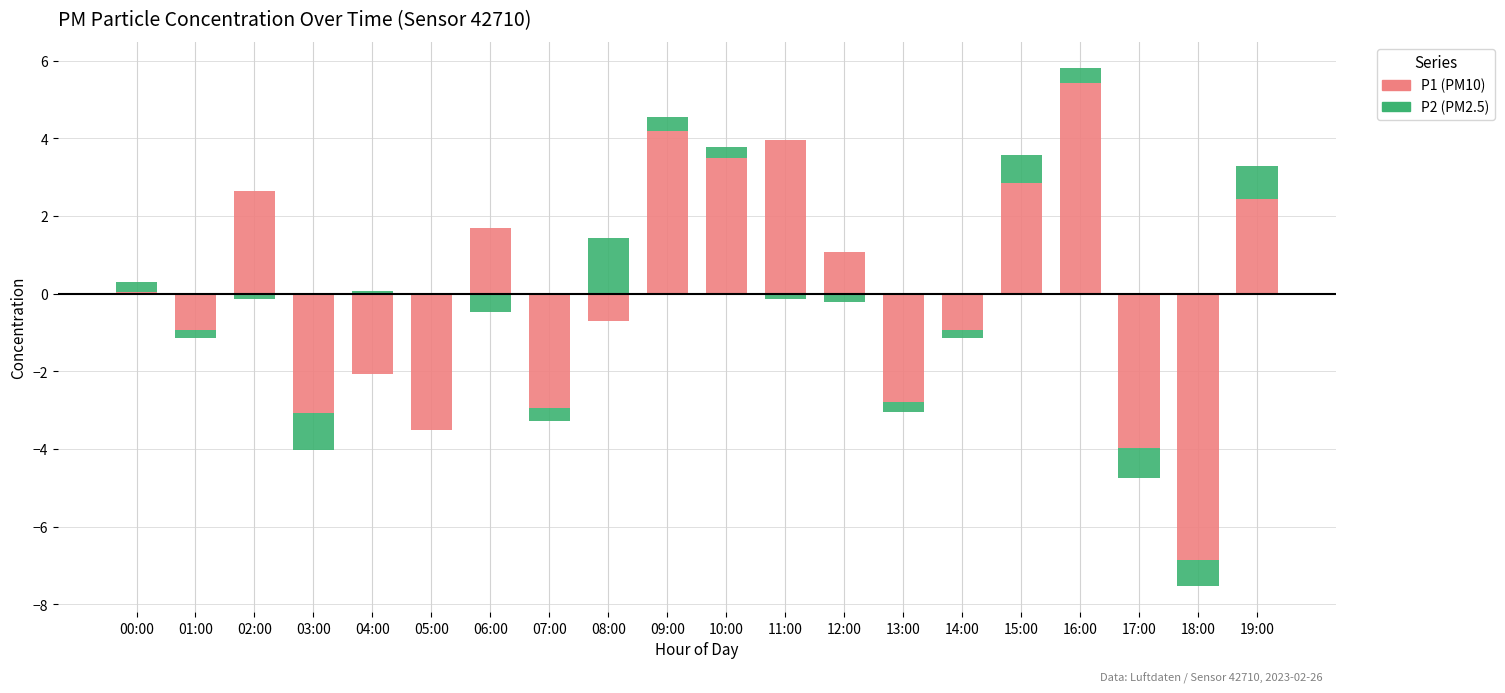

Which series has the largest total across all categories?

P1